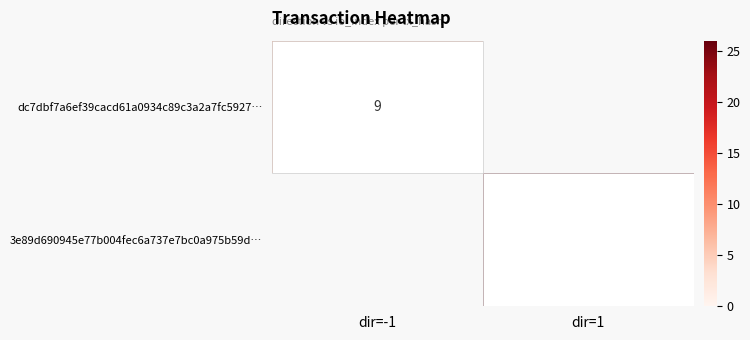

What is the maximum value shown in the chart?

26.0